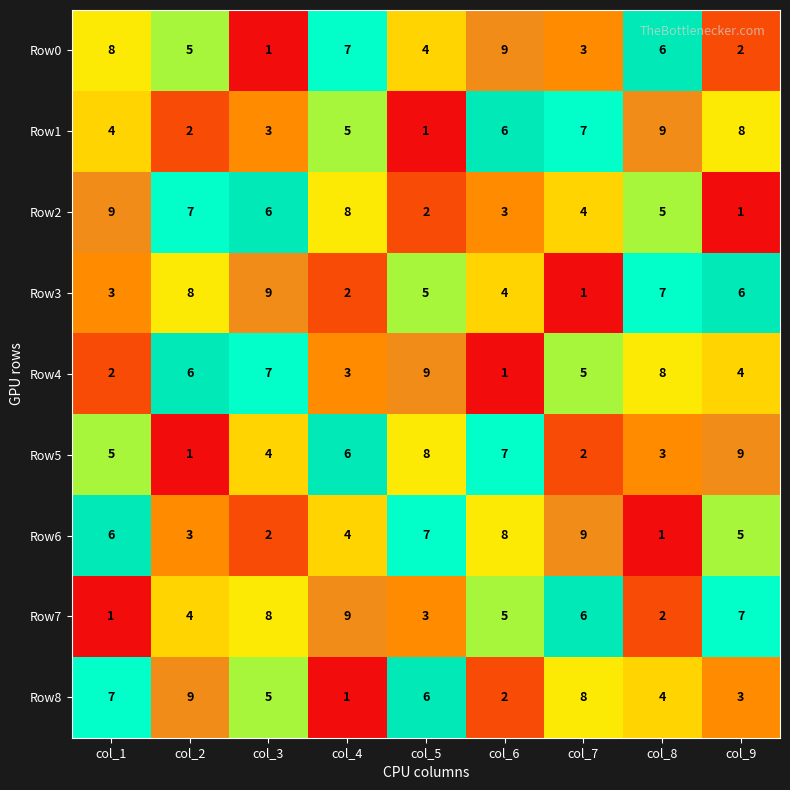

What is the maximum value shown in the chart?

9